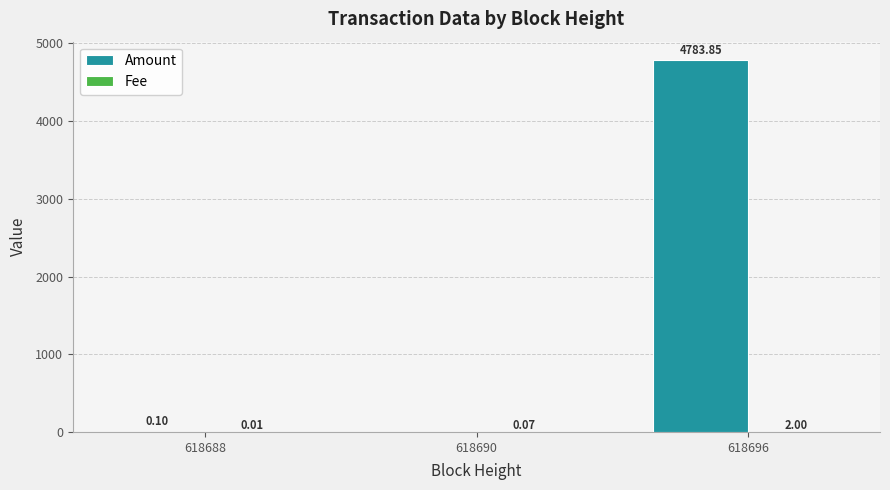

Which series has the largest total across all categories?

Amount